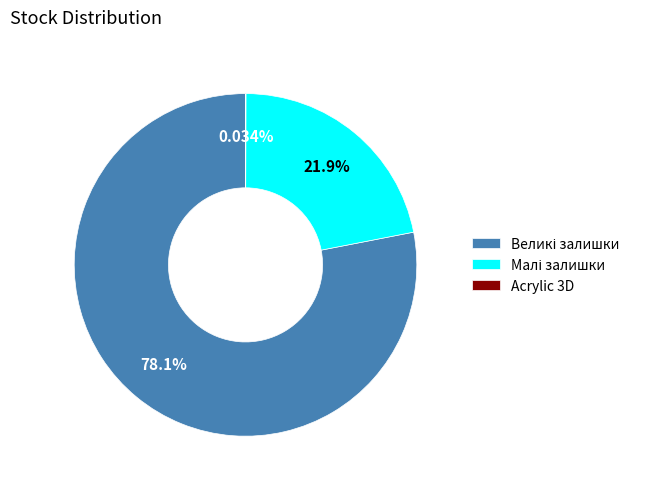

Is there a majority slice in this chart?

Yes